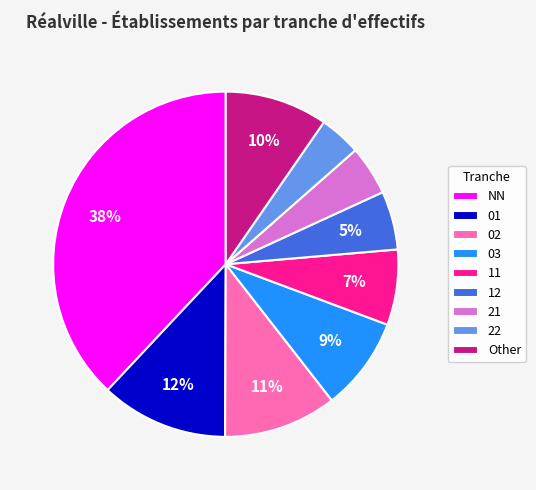

Combined, do 21 and 22 account for over 50%?

No